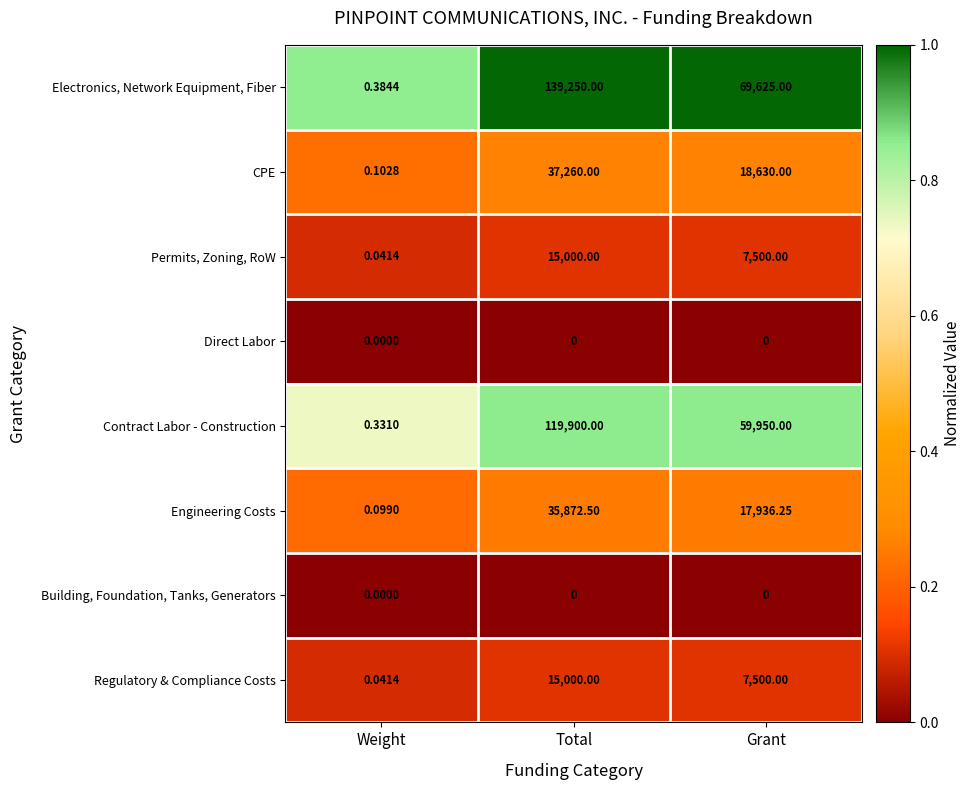

Rank the categories by Electronics, Network Equipment, Fiber value from highest to lowest.

Total, Grant, Weight